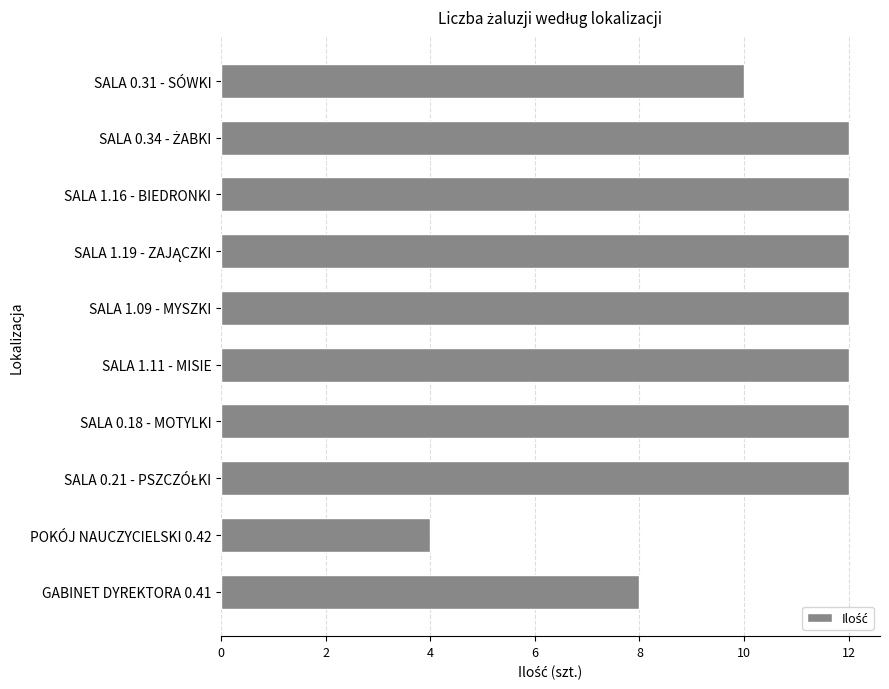

Is it true that the value at SALA 0.18 - MOTYLKI is 12?

True